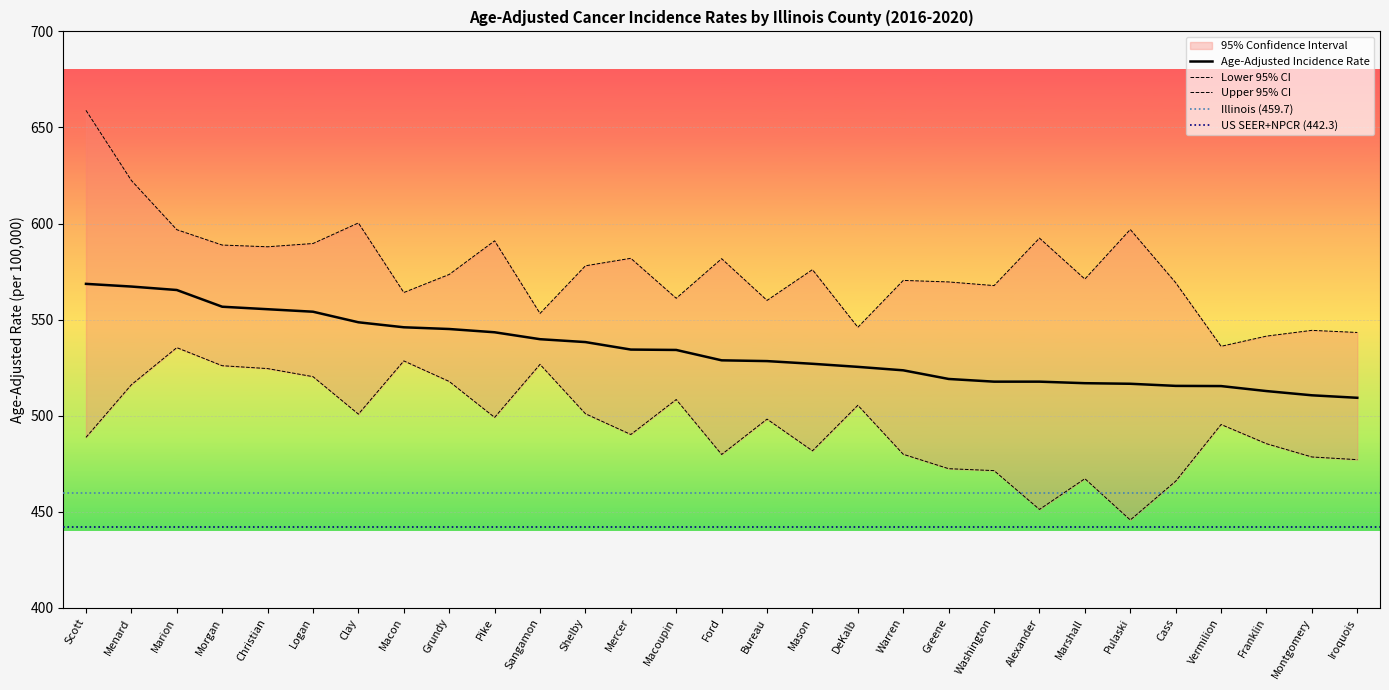

At how many categories does at least one series exceed 638?

1